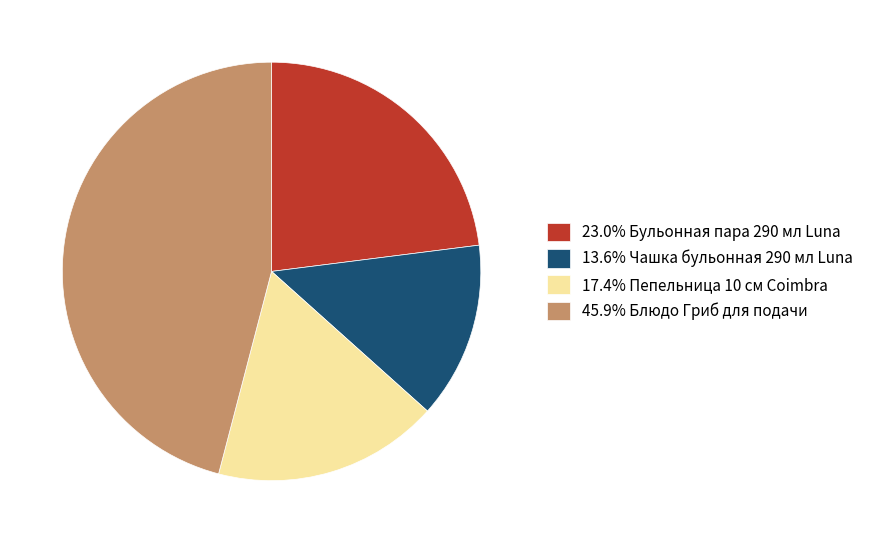

Is the sum of 23.0% Бульонная пара 290 мл Luna and 13.6% Чашка бульонная 290 мл Luna greater than half?

No